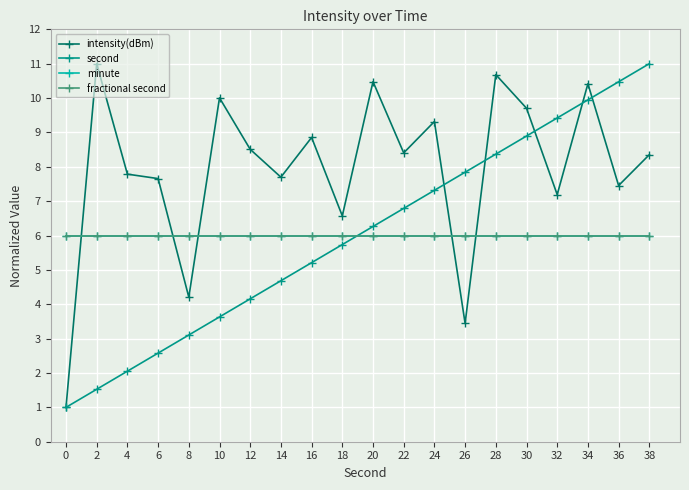

Rank the series at 32 from highest to lowest value.

second, intensity(dBm), minute, fractional second